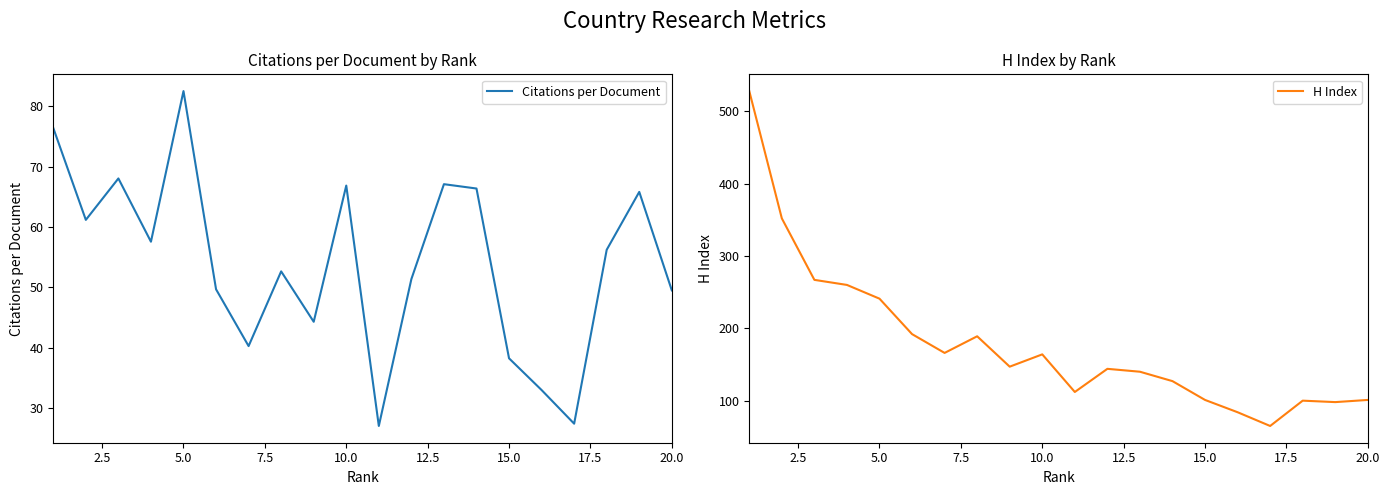

True or false: Citations per Document has a value of 82.5 at 5.0.

True